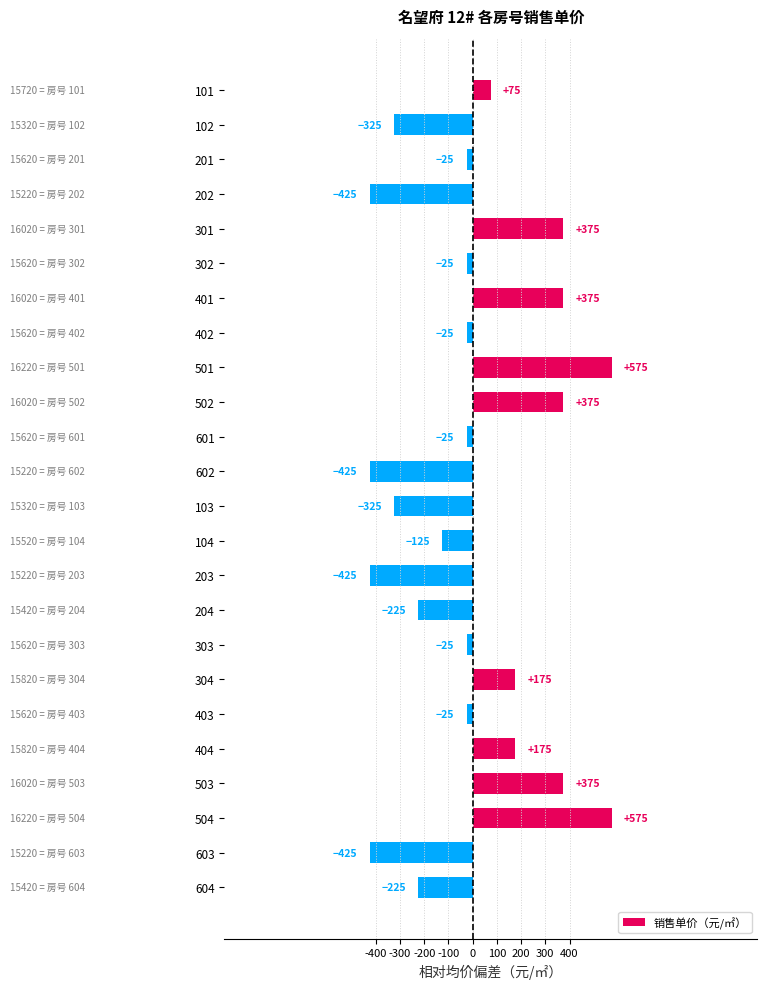

How many data points are above -25?

9